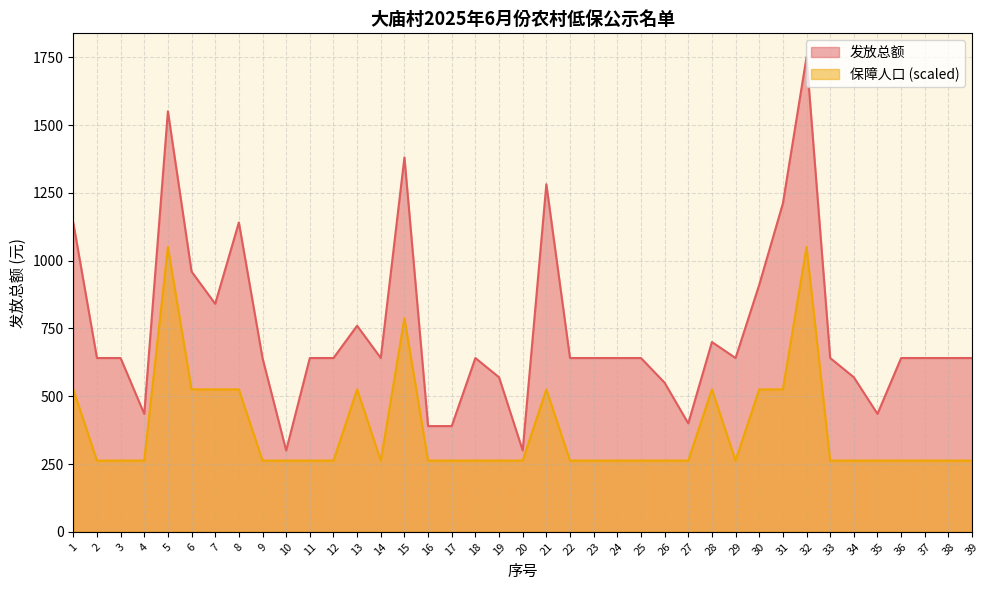

What is the smallest value displayed?

262.6